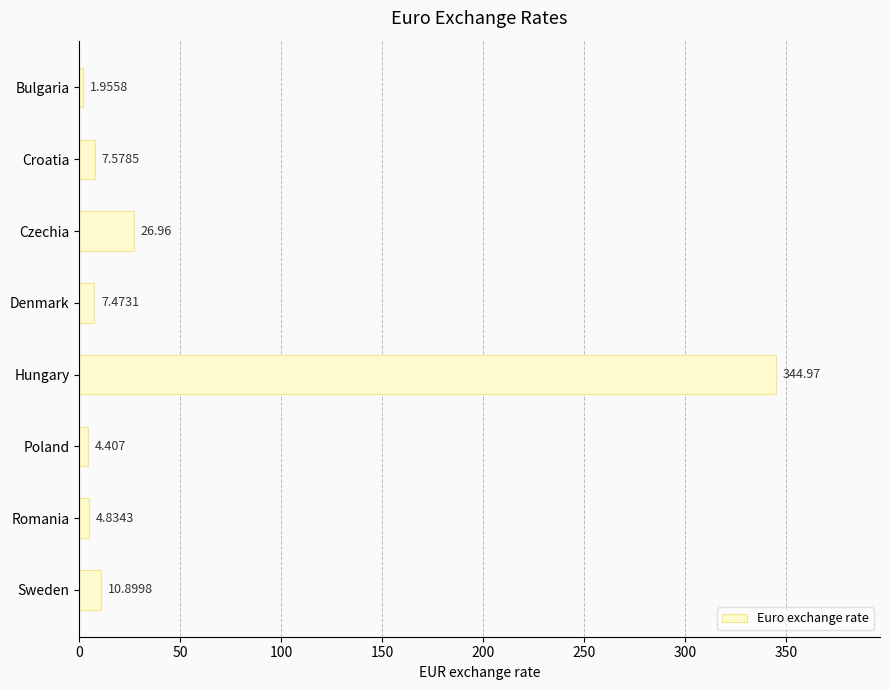

Rank the categories by value from highest to lowest.

Hungary, Czechia, Sweden, Croatia, Denmark, Romania, Poland, Bulgaria